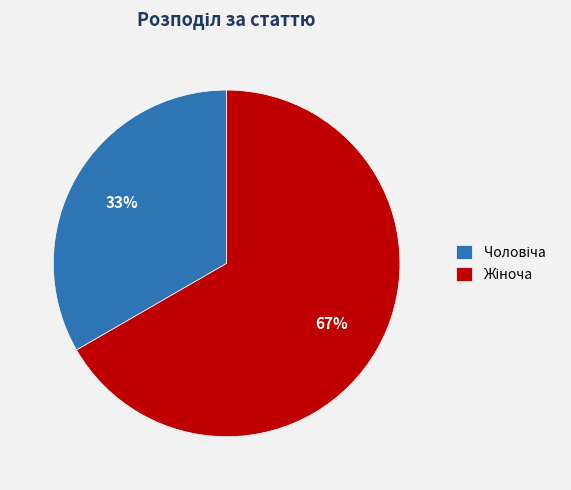

To the nearest percent, what is the average slice percentage?

50%